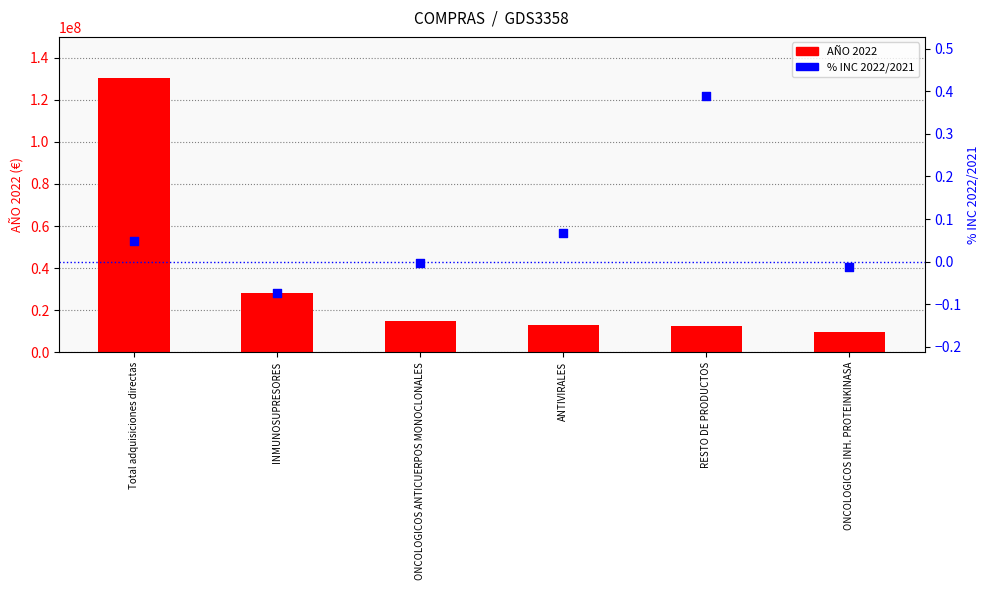

At which category is the sum across all series the highest?

Total adquisiciones directas